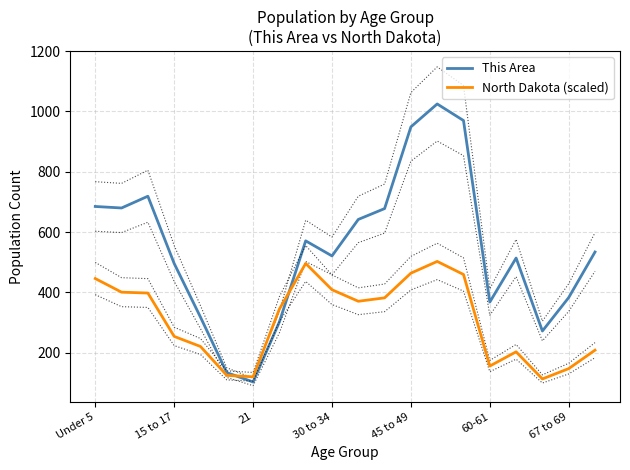

How many data points in North Dakota (scaled) are less than 370?

10